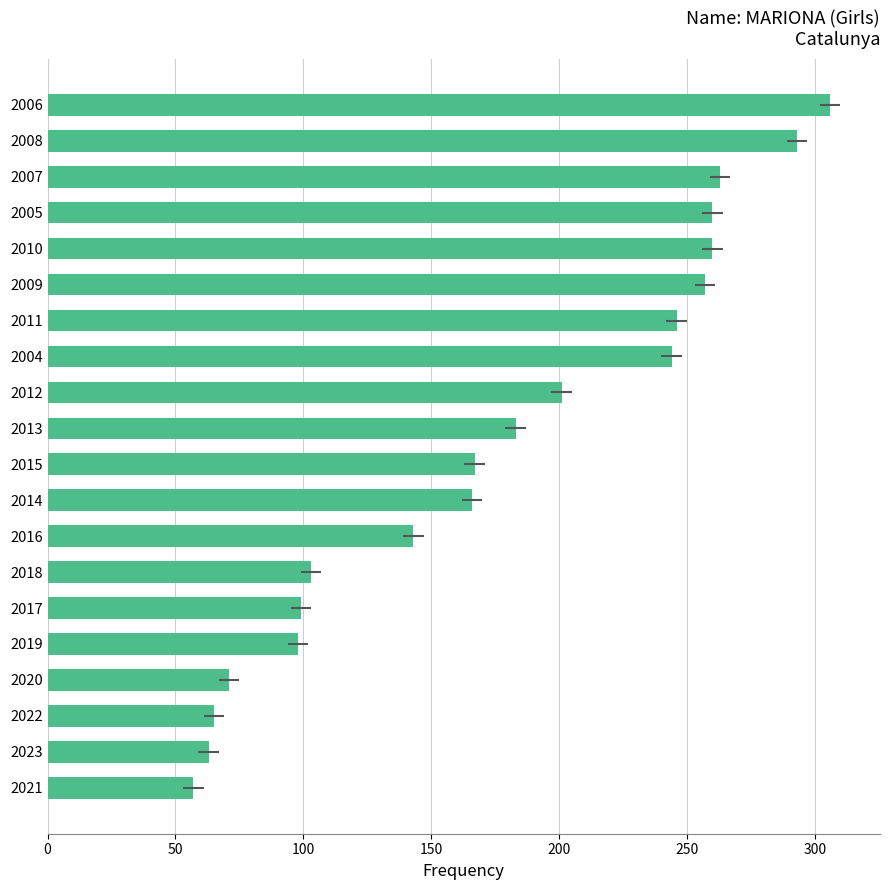

What is the minimum value shown in the chart?

57